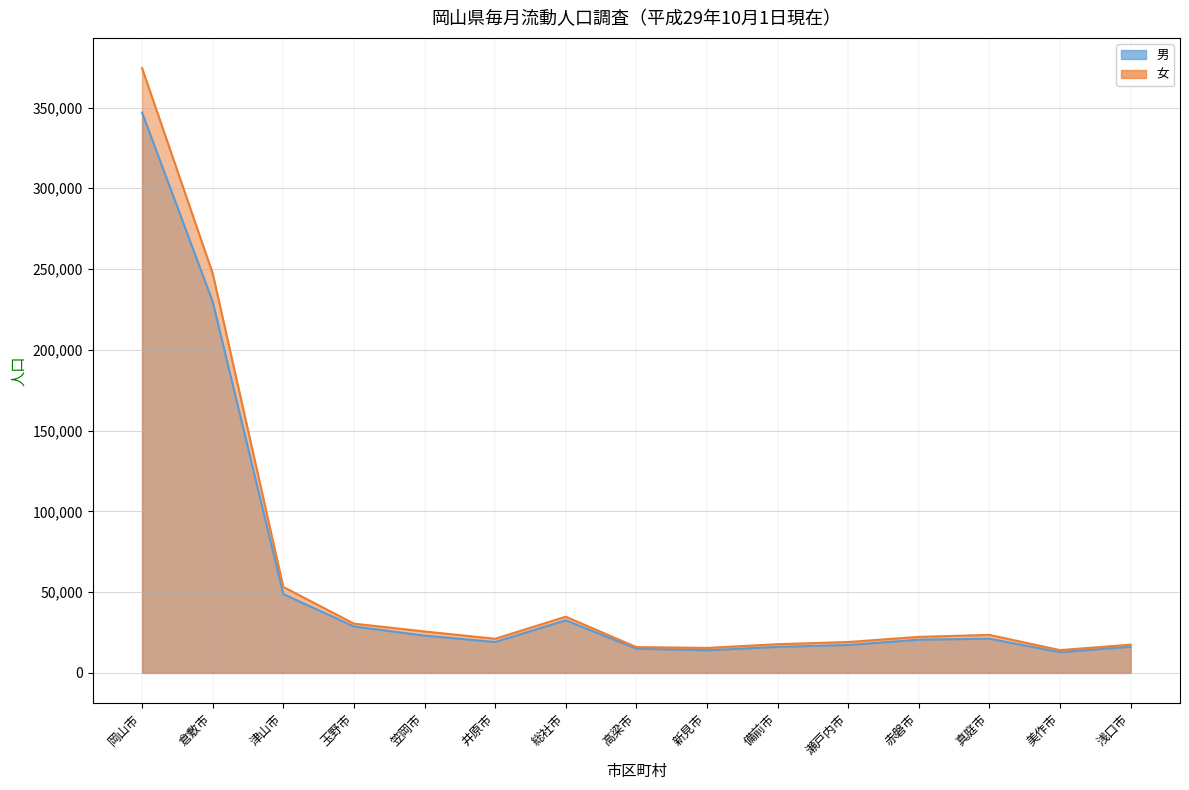

What is the difference between the highest and lowest values at 真庭市?

2313